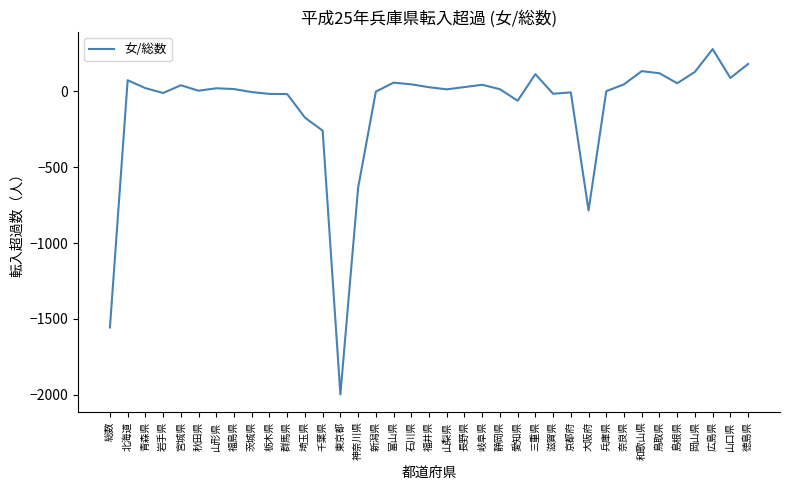

Between 長野県 and 広島県, which is larger?

広島県